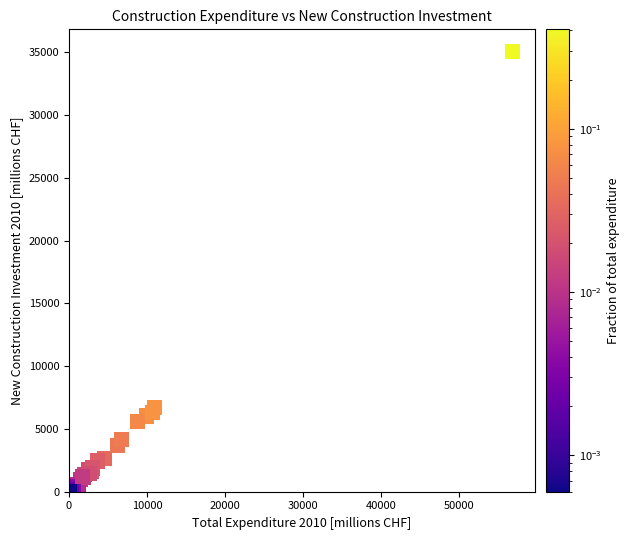

What Y value in the scatter plot is closest to 17555?

6708.1